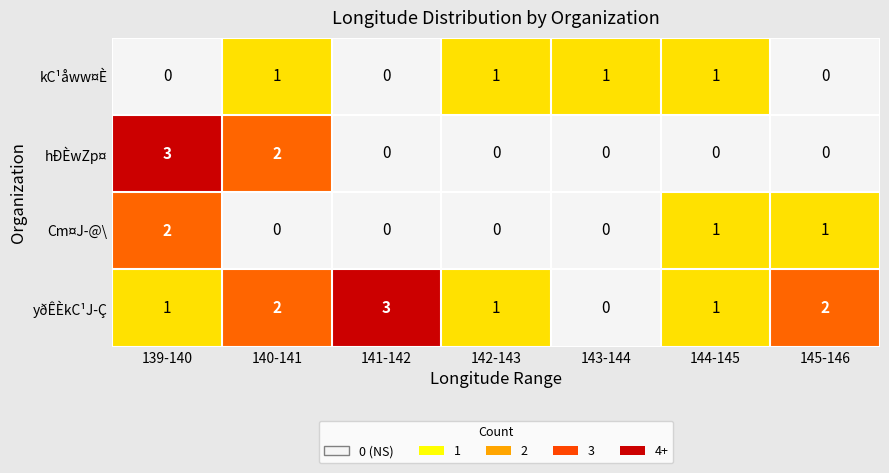

What is the total value across all series at 144-145?

3